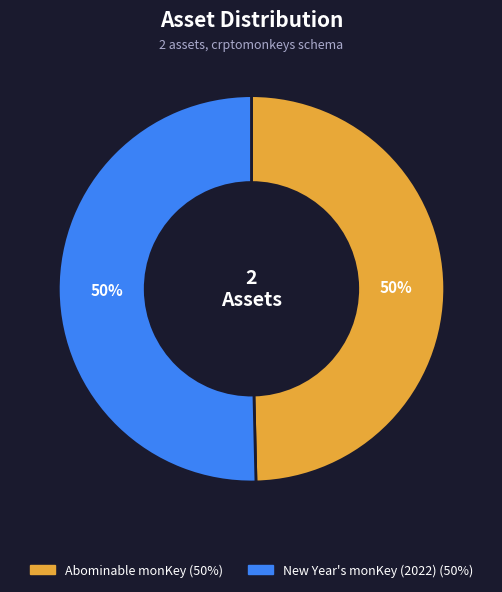

Is the sum of Abominable monKey and New Year's monKey (2022) greater than half?

Yes